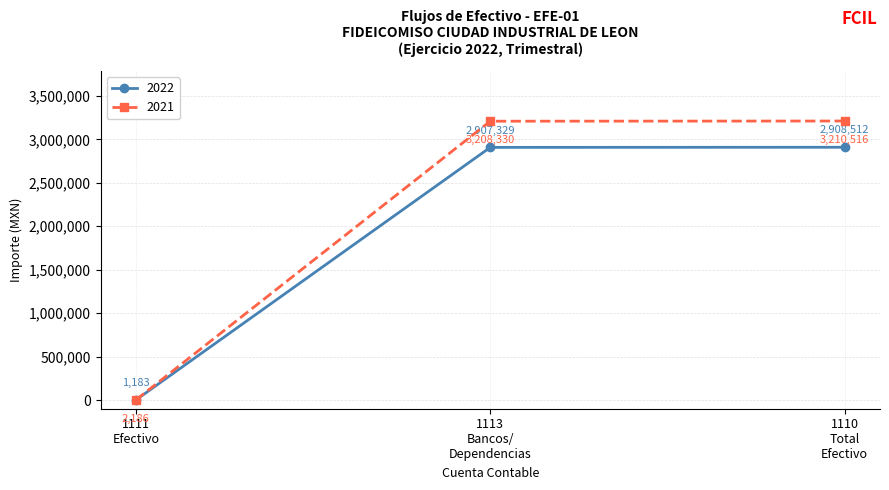

Rank the series by their maximum value, from highest to lowest.

2021, 2022